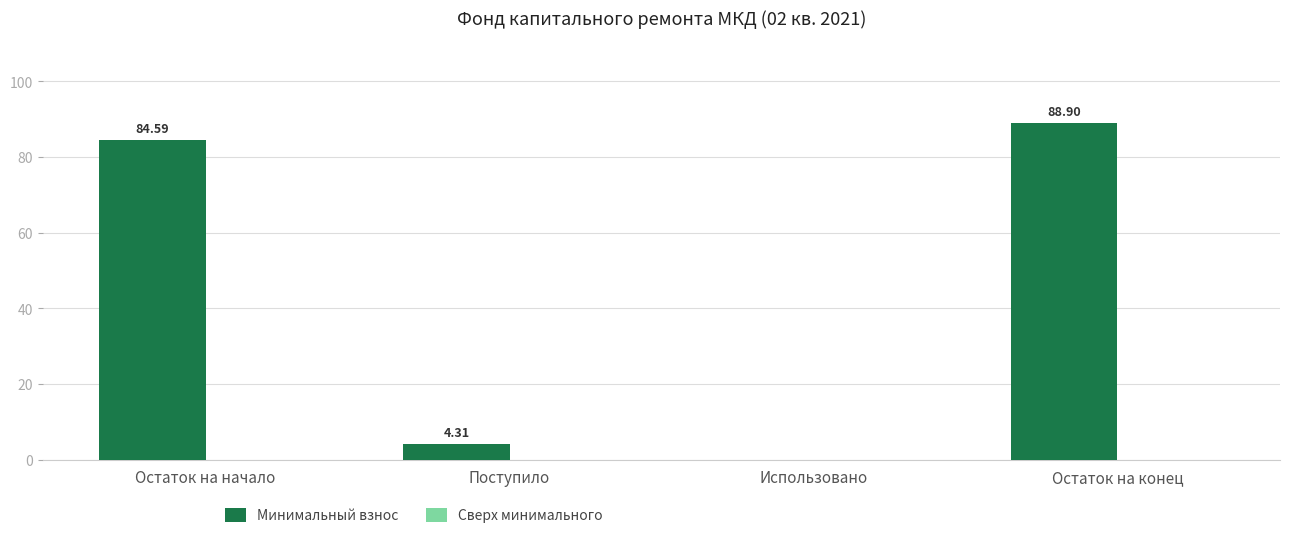

What is the change in value from Использовано to Остаток на конец?

+88.9